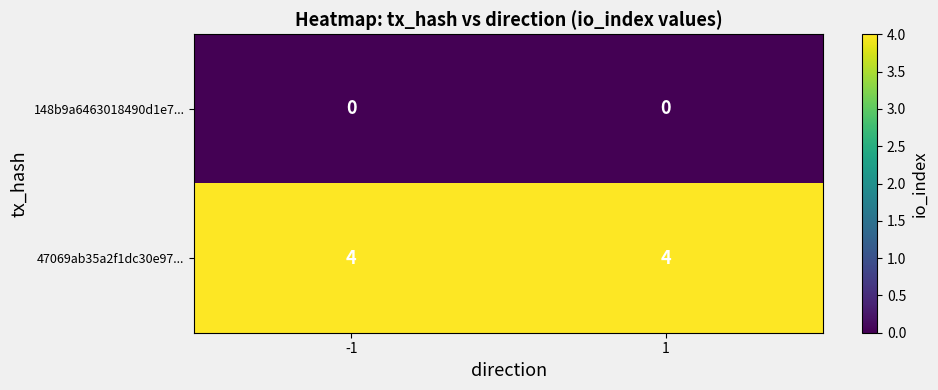

Rank the series by their maximum value, from lowest to highest.

148b9a6463018490d1e7..., 47069ab35a2f1dc30e97...